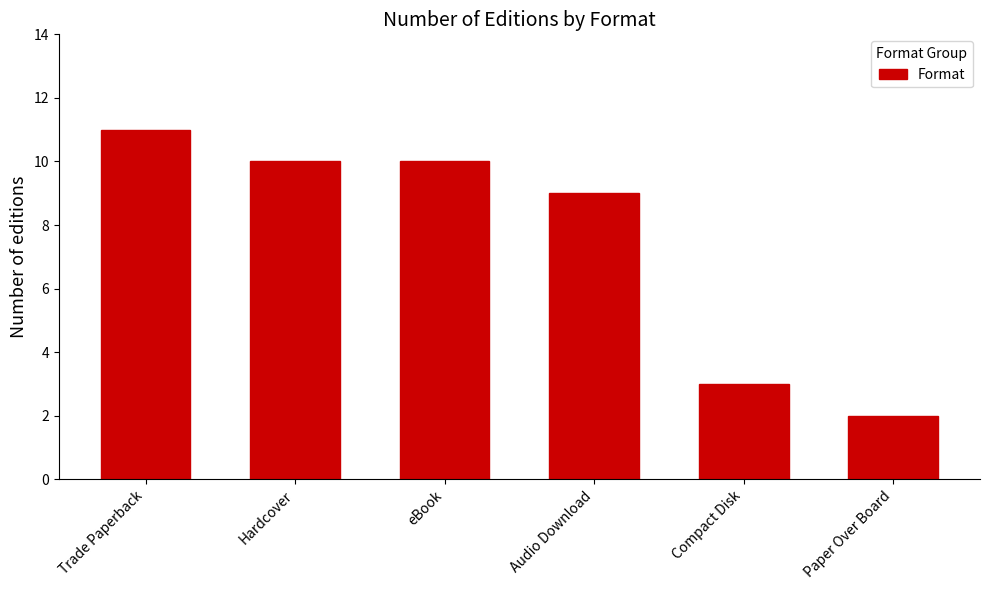

What is the change in value from Trade Paperback to Audio Download?

-2